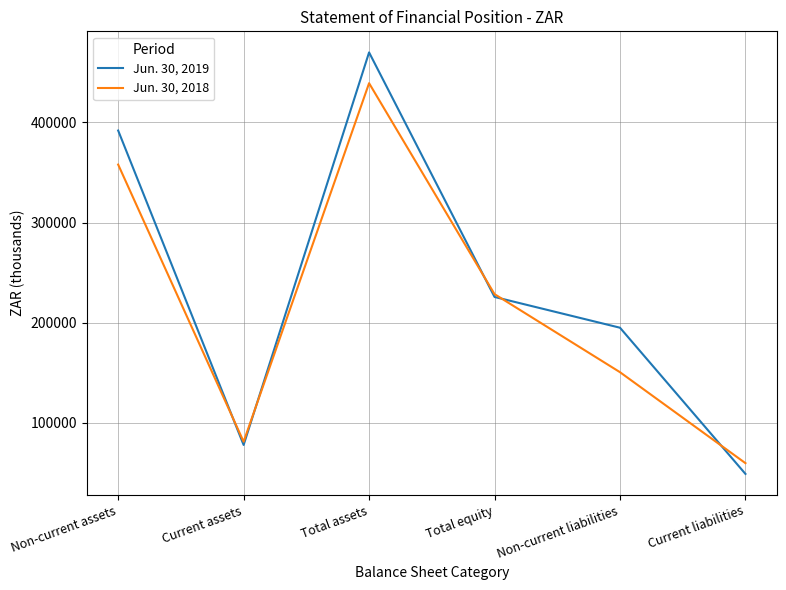

What is the difference between the highest and lowest values at Total assets?

30733